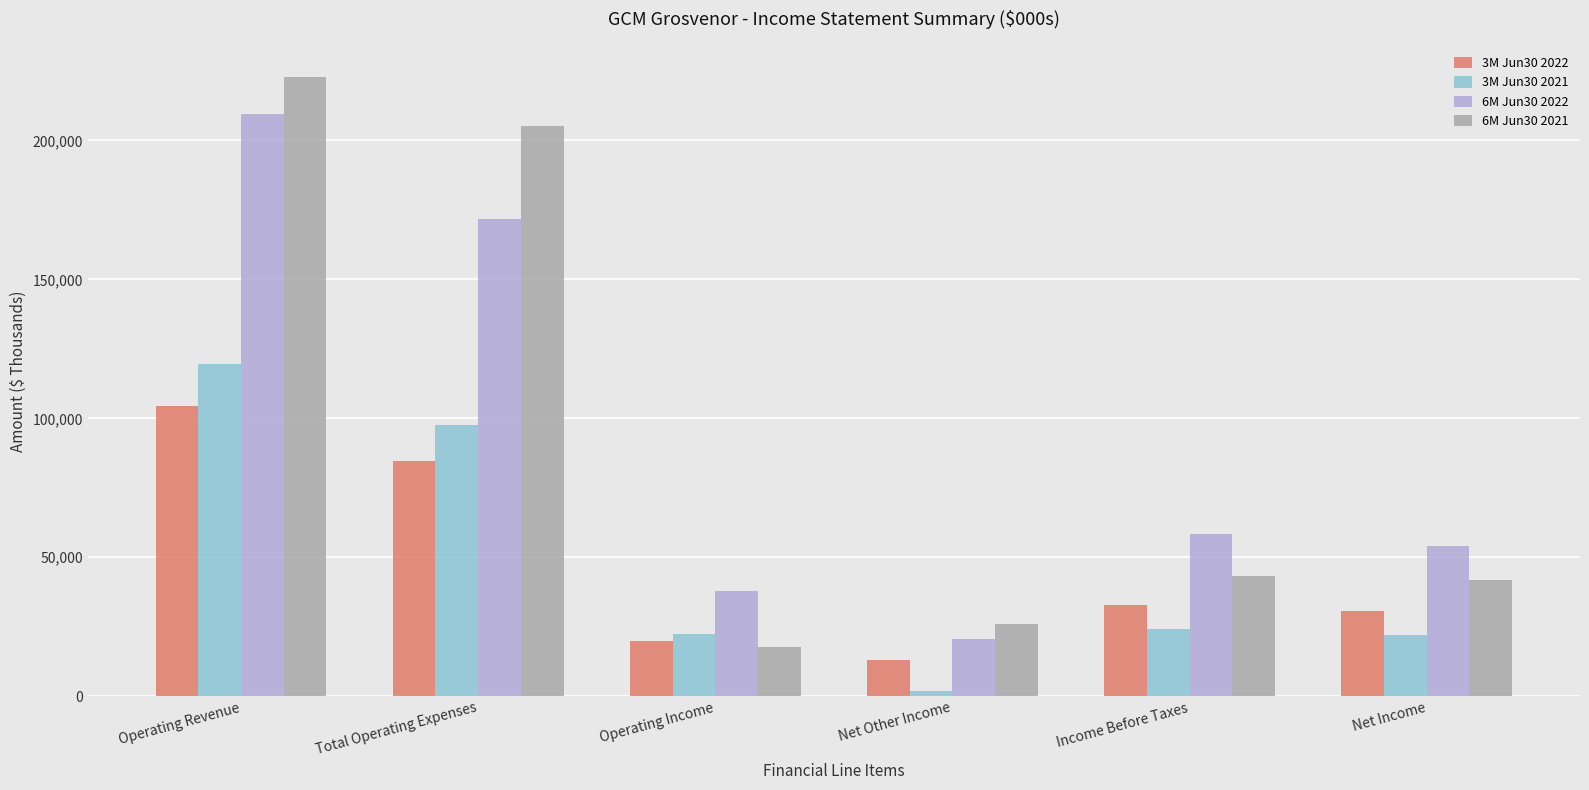

The value of 6M Jun30 2021 at Net Income is 69232. True or false?

False